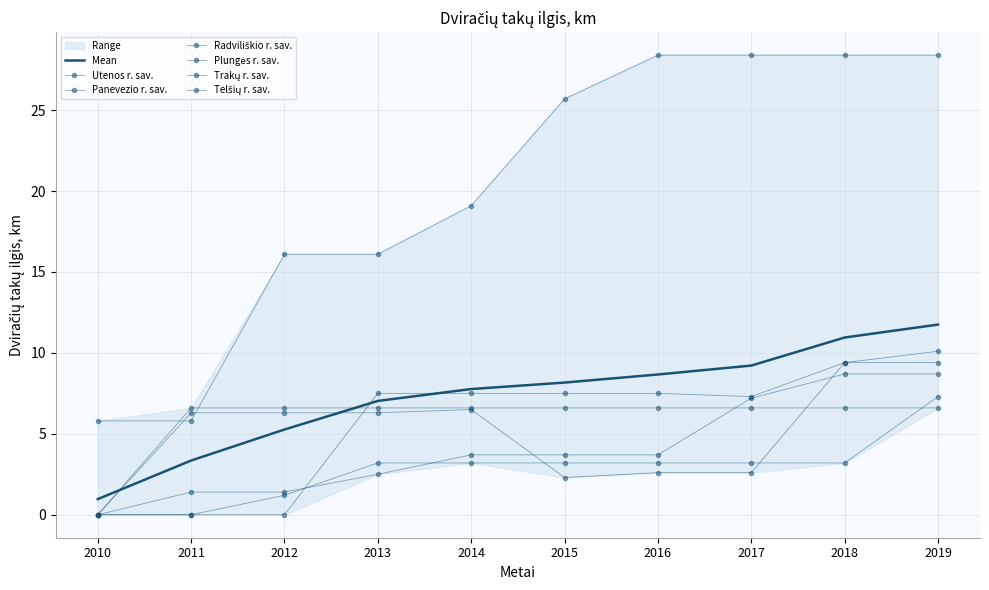

At how many categories does at least one series exceed 14?

8